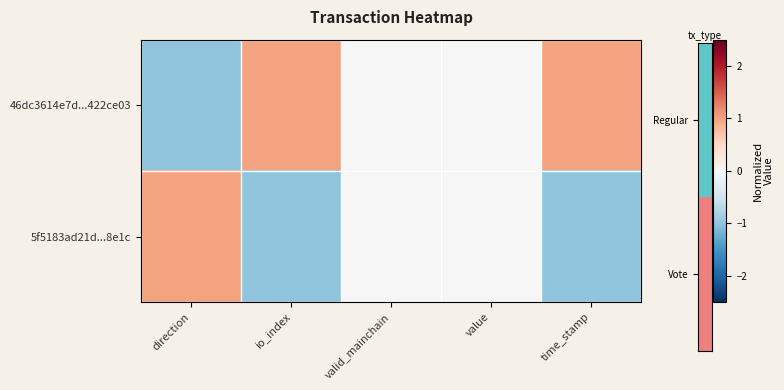

Reading left to right, transcribe all the data shown in this chart.

46dc3614e7d...422ce03: direction=-1	io_index=1	valid_mainchain=0	value=0	time_stamp=1
5f5183ad21d...8e1c: direction=1	io_index=-1	valid_mainchain=0	value=0	time_stamp=-1